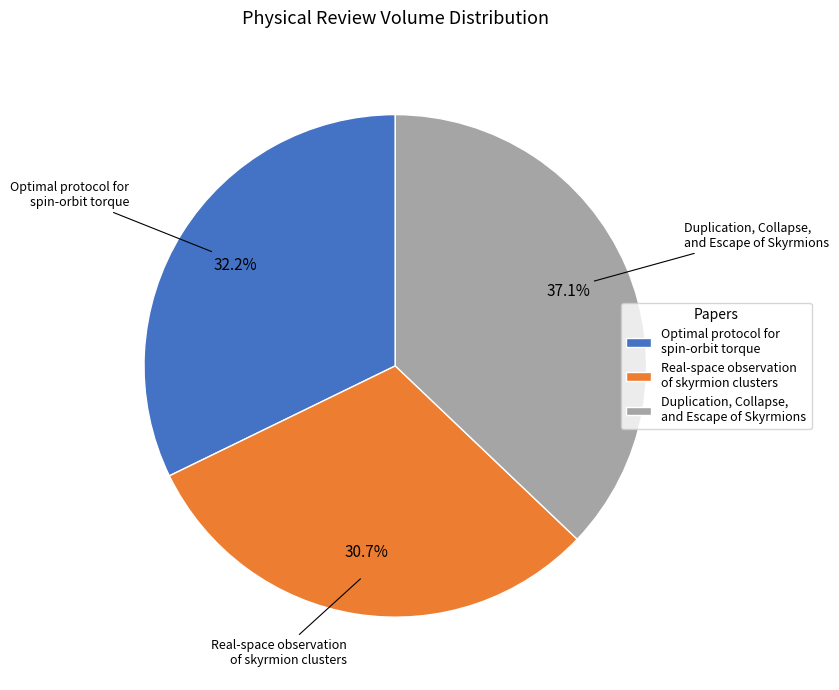

Count the number of slices in the pie.

3